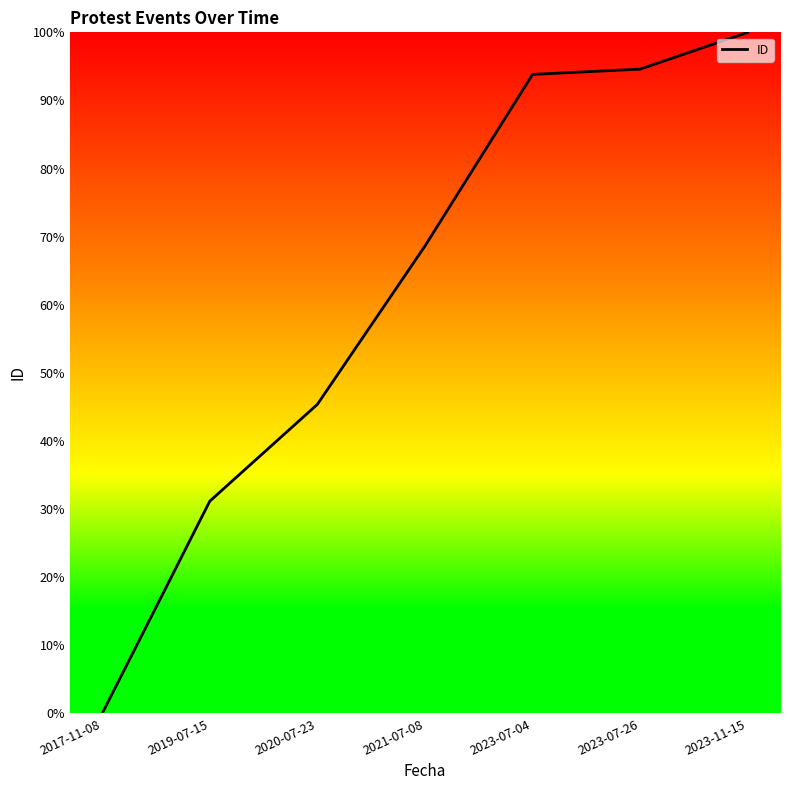

What position from the left is 2020-07-23?

3